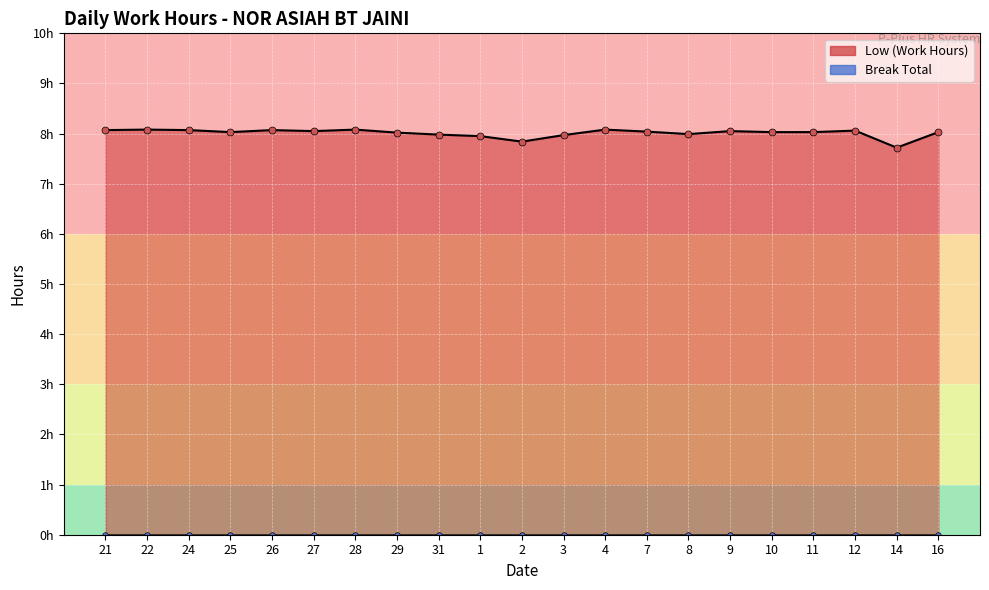

True or false: Break Total and Low (Work Hours) intersect in this chart.

False